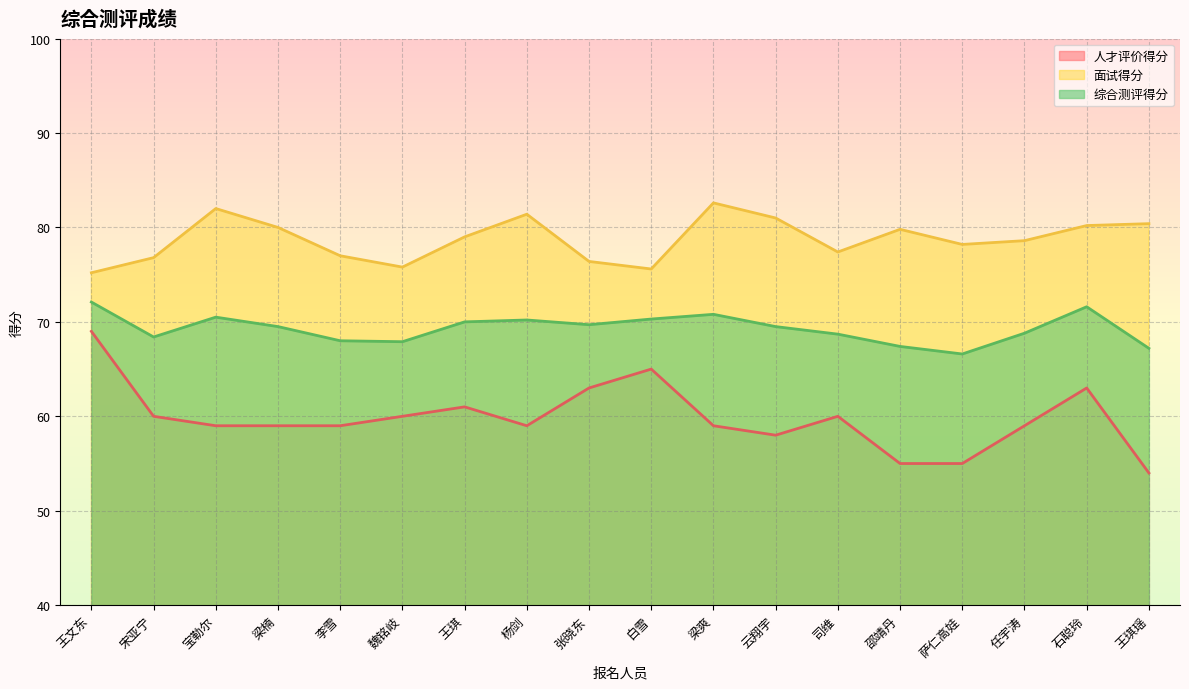

How many interior local peaks does the 综合测评得分 series have?

4